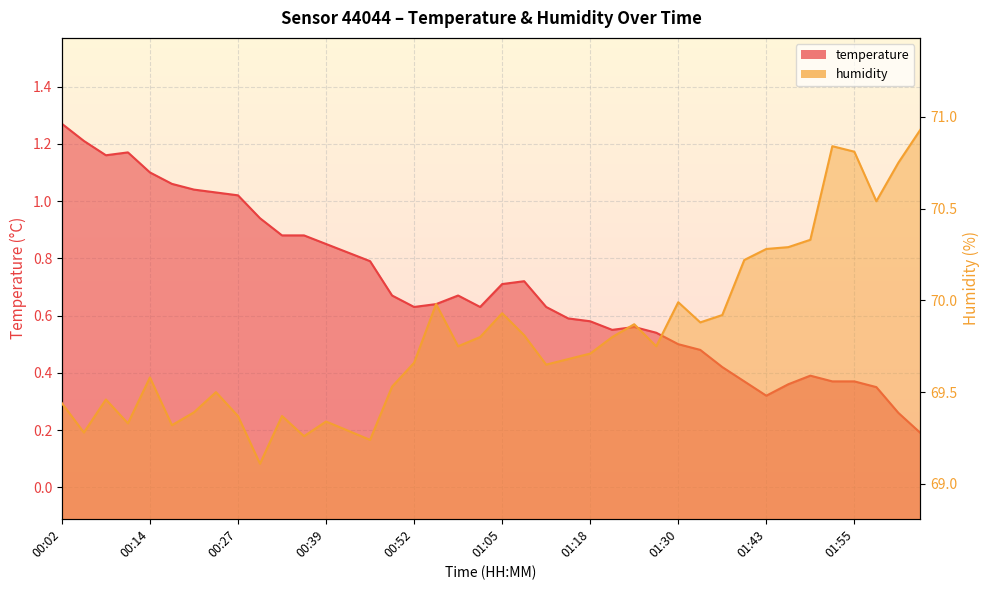

What is the label of the 19th point from the right?

01:08